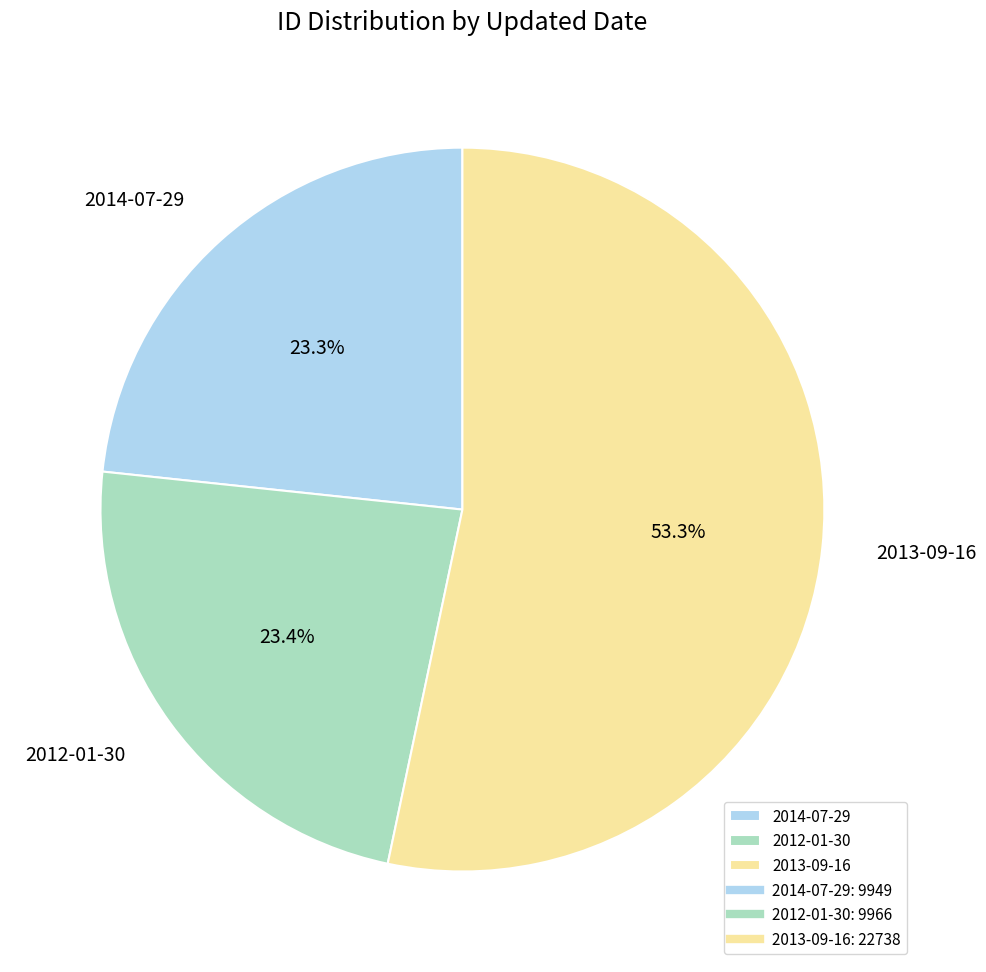

Combined, do 2012-01-30 and 2013-09-16 account for over 50%?

Yes